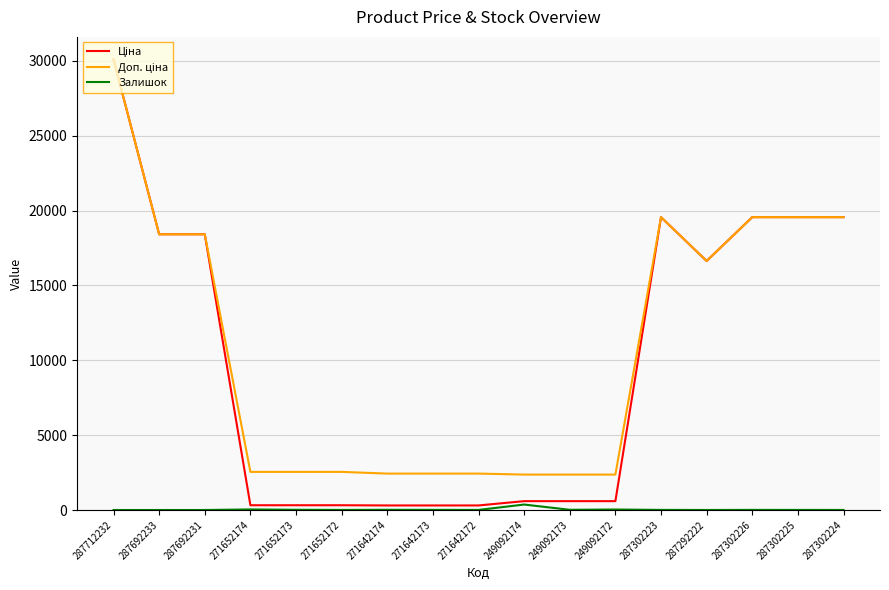

What is the difference between the highest and lowest values at 287712232?

30102.8